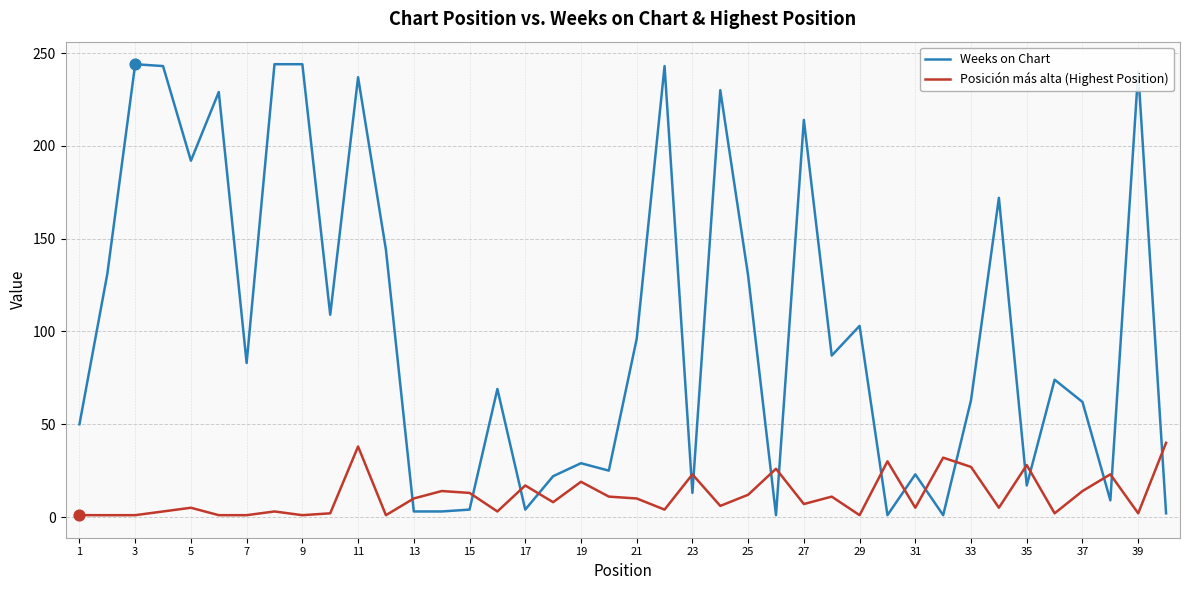

Which series has the widest spread of values?

Weeks on Chart